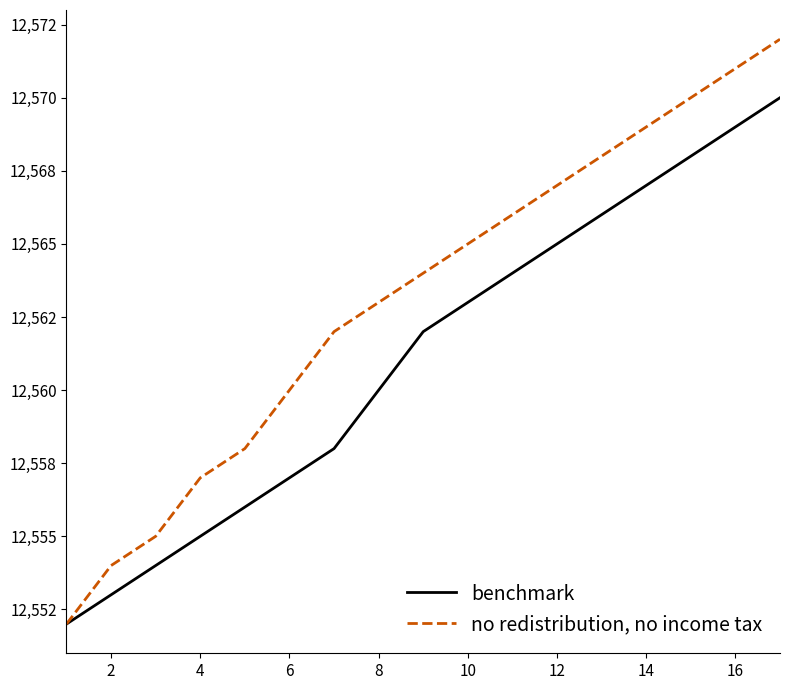

True or false: no redistribution, no income tax and benchmark cross at least once.

False